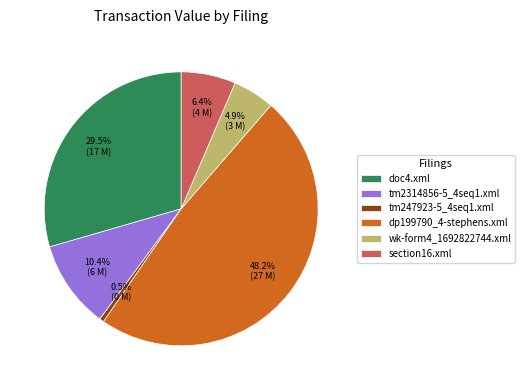

What portion of the pie excludes dp199790_4-stephens.xml?

51.8%